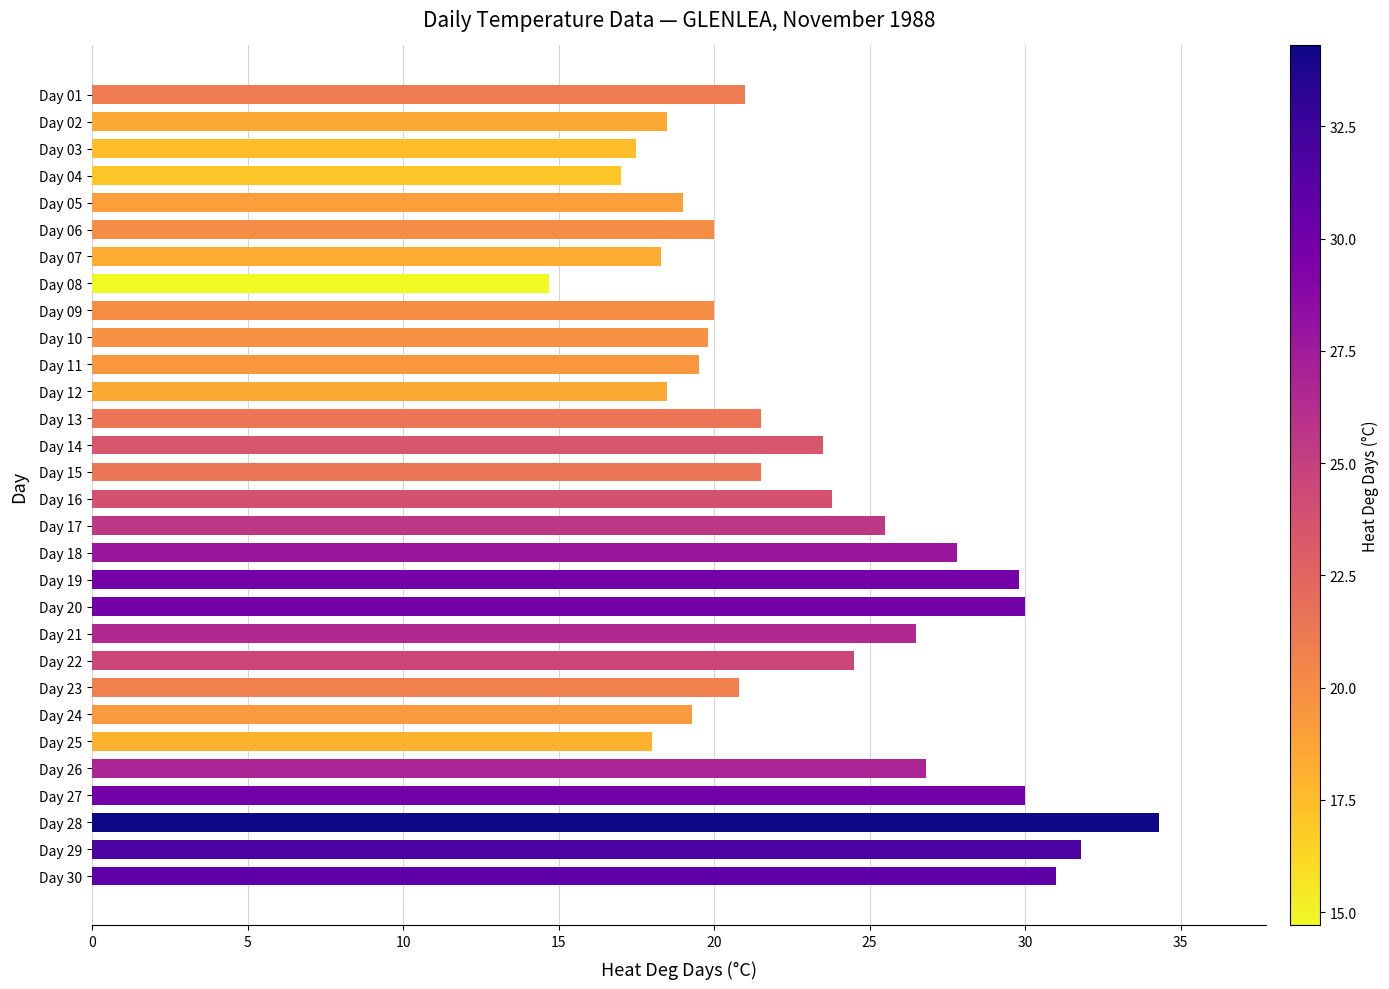

What is the value of the 9th bar from the top?

20.0